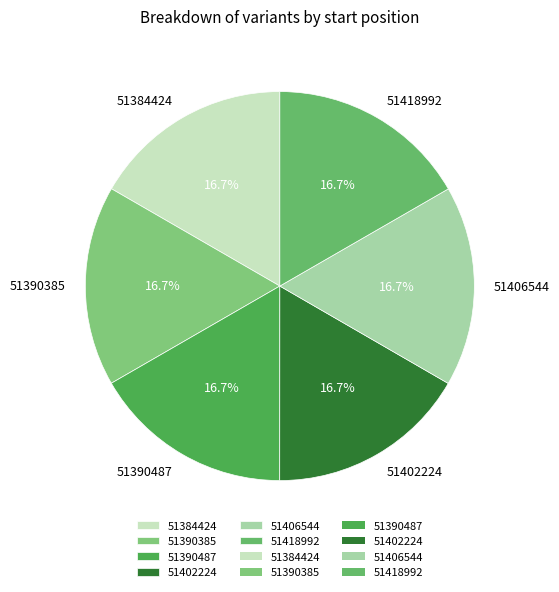

What percentage do 51418992 and 51390487 together represent?

33.3%